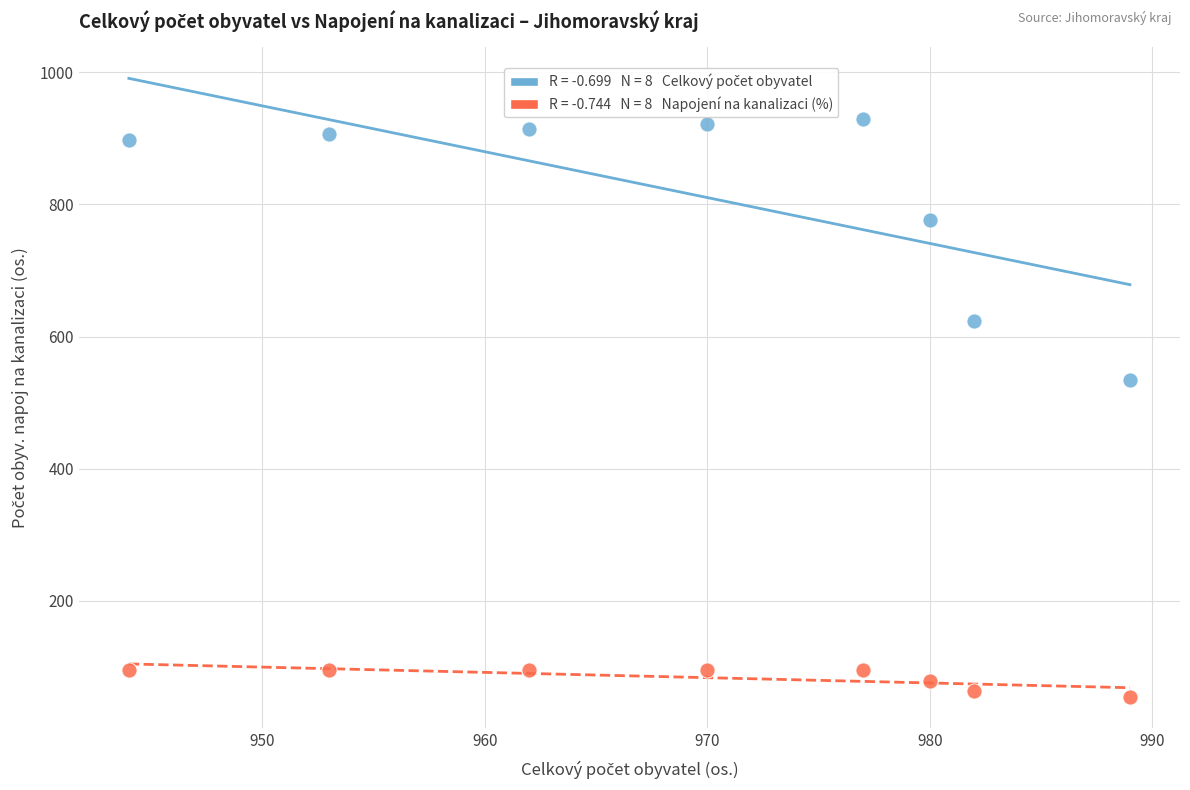

Across all series, what Y value is closest to 491?

535.0